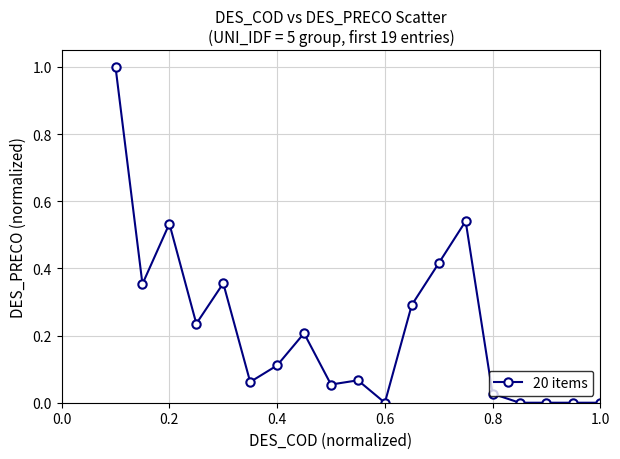

True or false: there are more than 2 points higher than both neighbors.

True